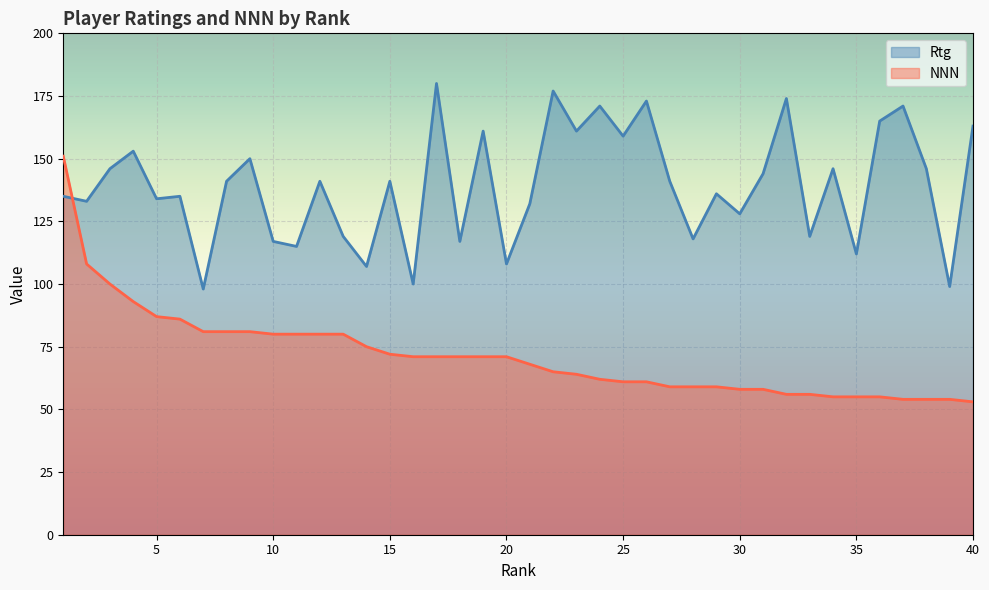

Rank the series by their maximum value, from lowest to highest.

NNN, Rtg